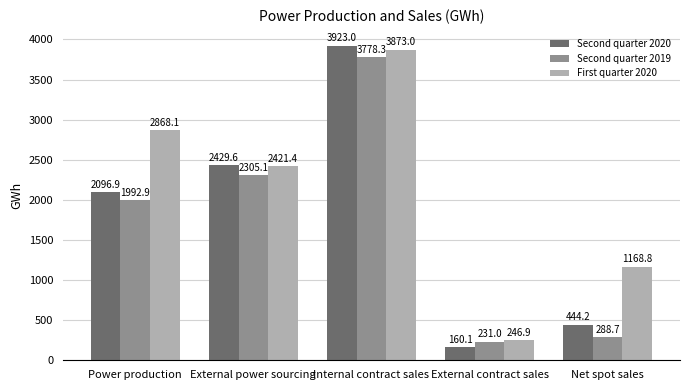

What is the maximum value shown in the chart?

3923.0